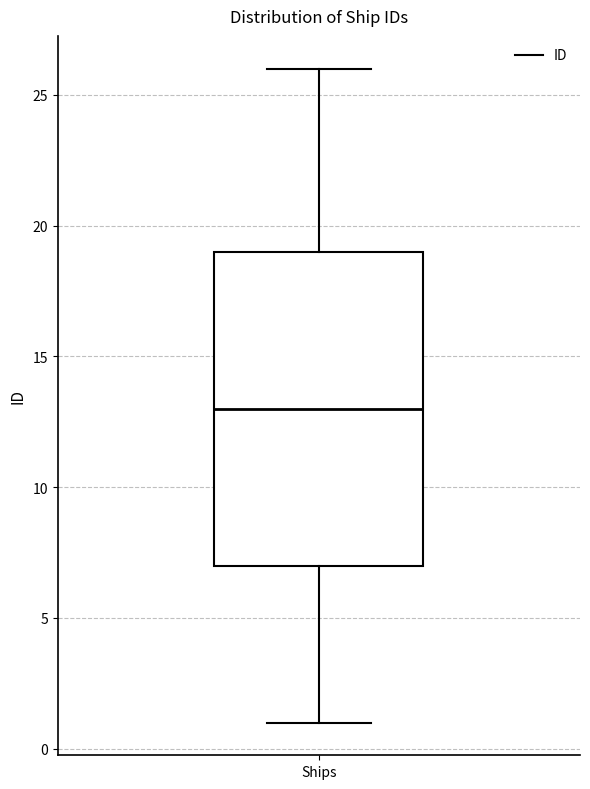

Where does the lower whisker of the box for Ships end on the y-axis? The values are not printed on the chart, so give them approximately, as read against the axis.

1